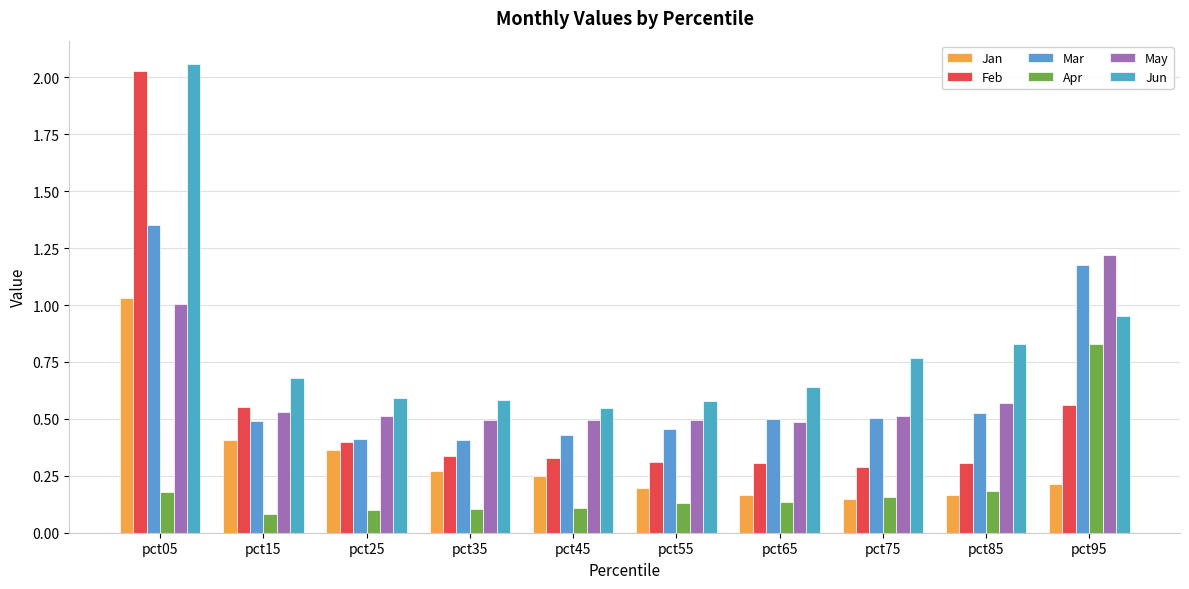

Rank the series at pct45 from lowest to highest value.

Apr, Jan, Feb, Mar, May, Jun